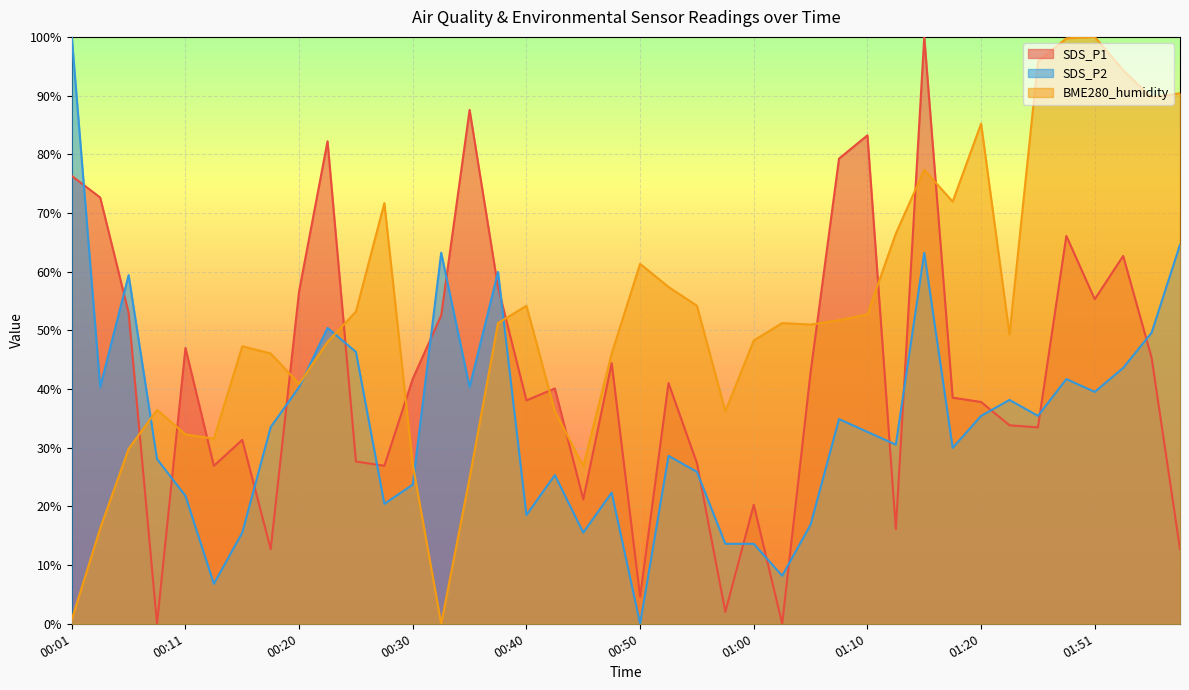

In BME280_humidity, how many points are lower than both neighbors (excluding endpoints)?

9